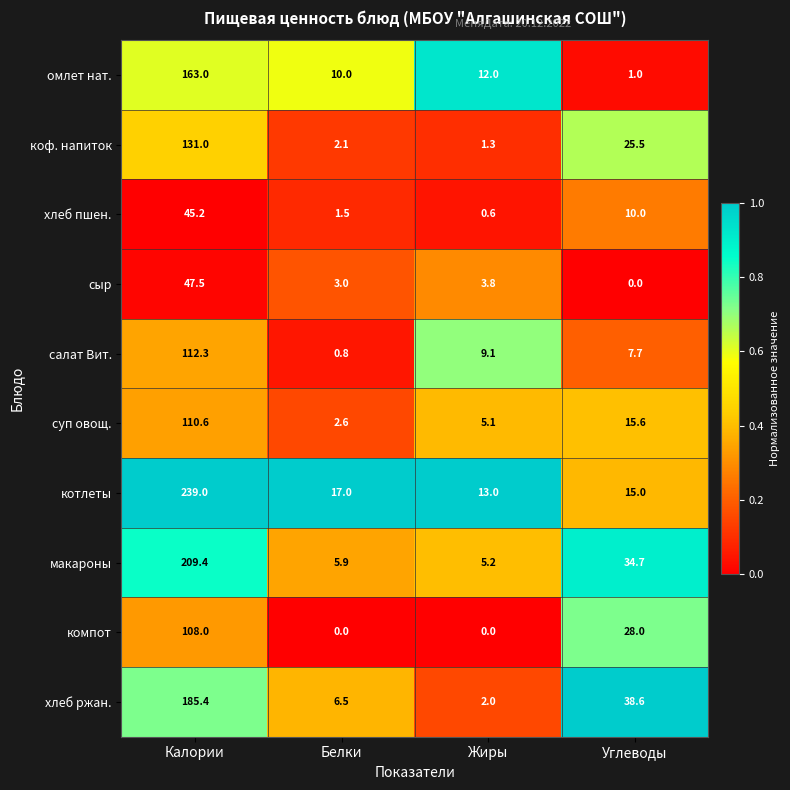

At which category does the chart reach its peak across all series?

Калории